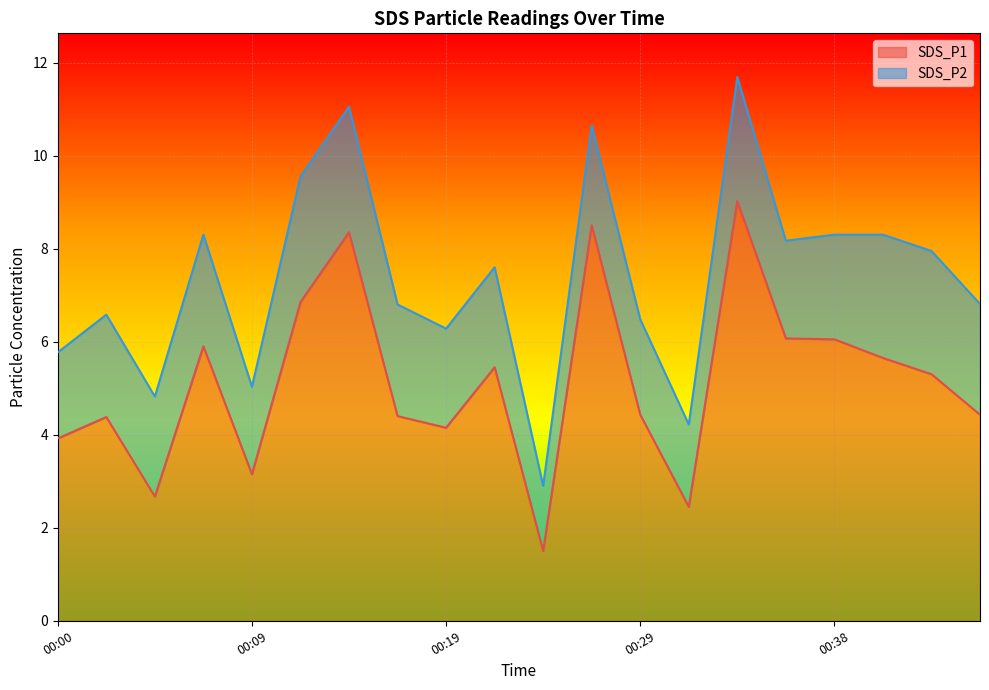

At which category does the chart reach its minimum across all series?

00:24